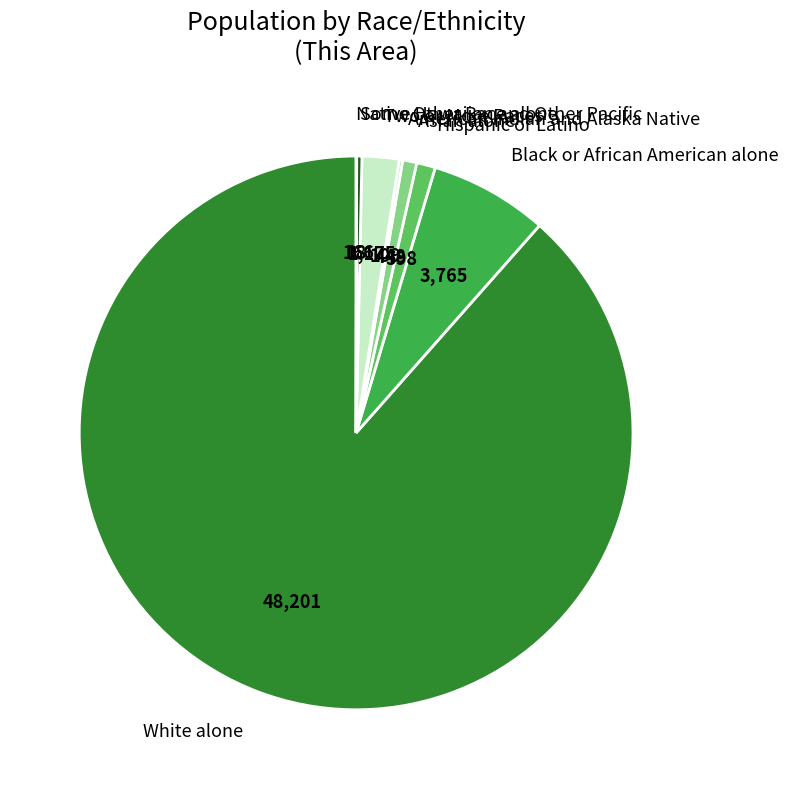

Which has a higher value, Black or African American alone or Asian alone?

Black or African American alone